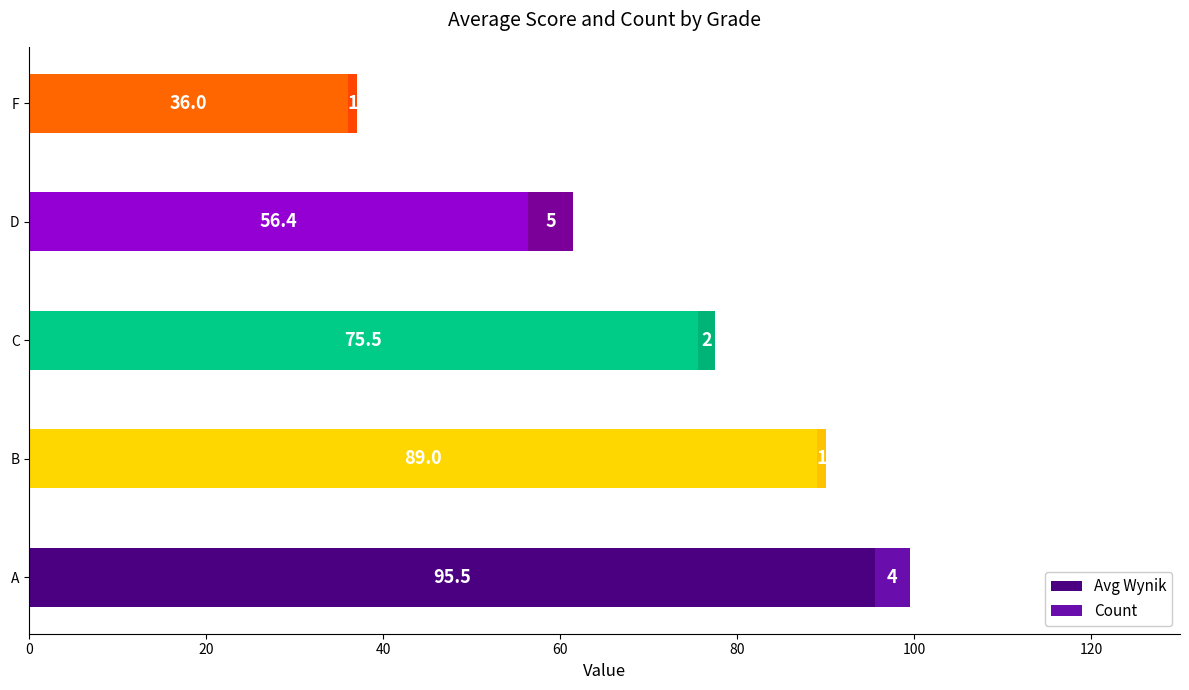

List the labels in order of Avg Wynik value, largest first.

A, B, C, D, F